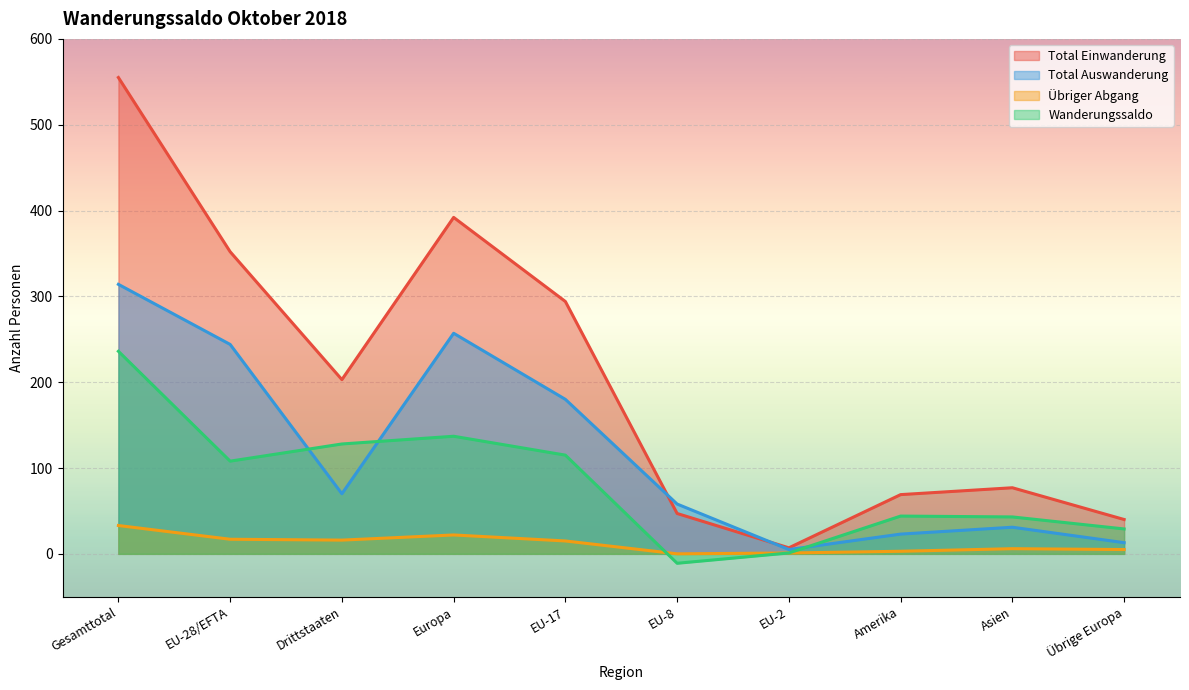

Reading left to right, list all the values displayed in this chart.

Total Einwanderung: 555	352	203	392	294	47	7	69	77	40
Total Auswanderung: 314	244	70	257	180	58	5	23	31	13
Übriger Abgang: 33	17	16	22	15	0	1	3	6	5
Wanderungssaldo: 236	108	128	137	115	-11	1	44	43	29